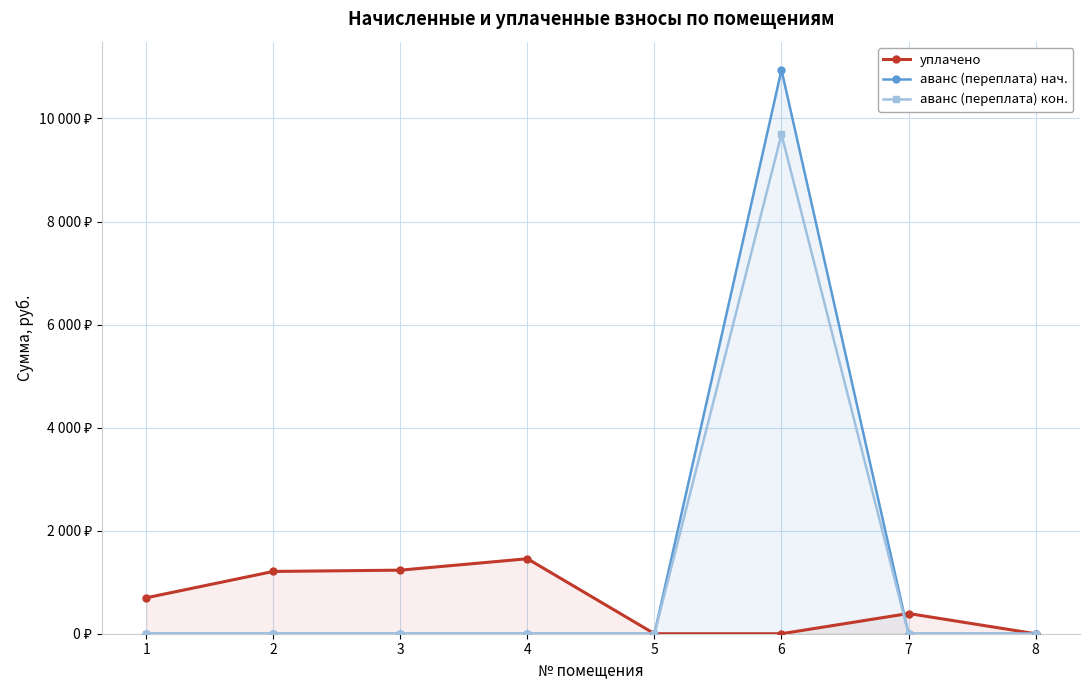

What is the difference between the maximum and minimum values in the аванс (переплата) кон. series?

9694.1